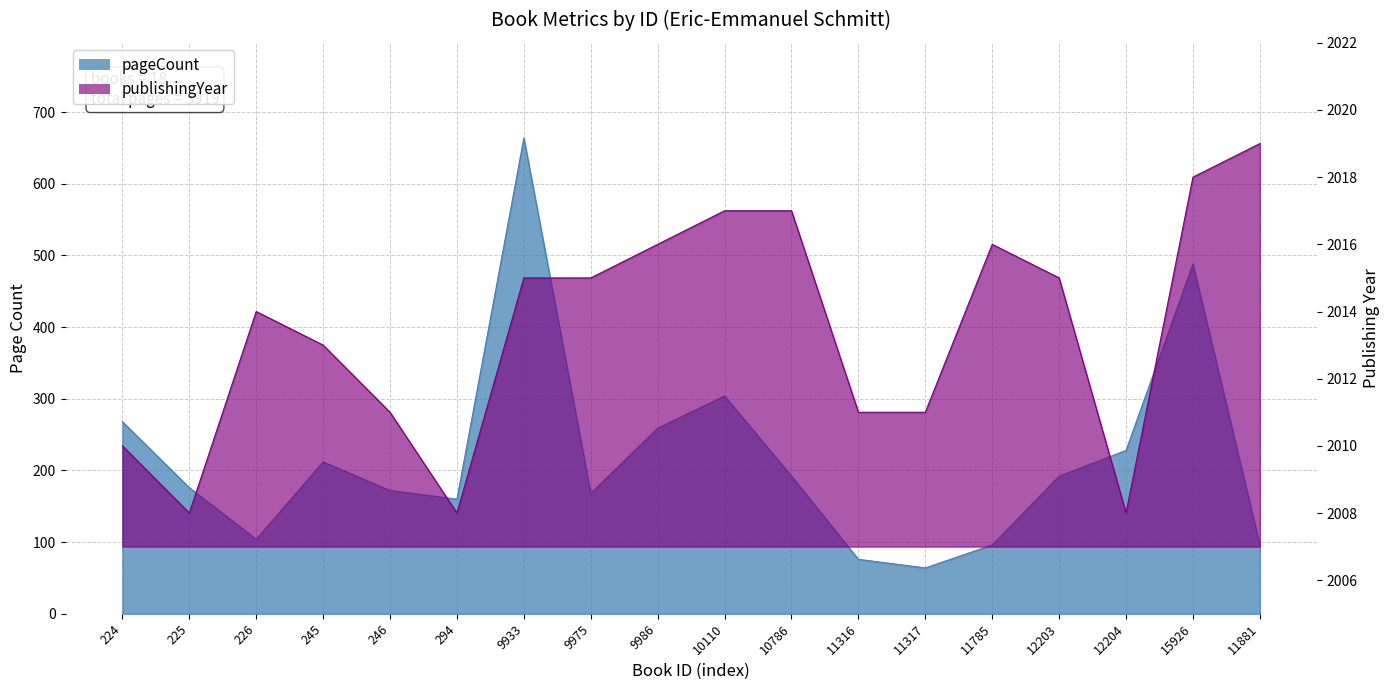

How many data points in pageCount are less than 192?

9